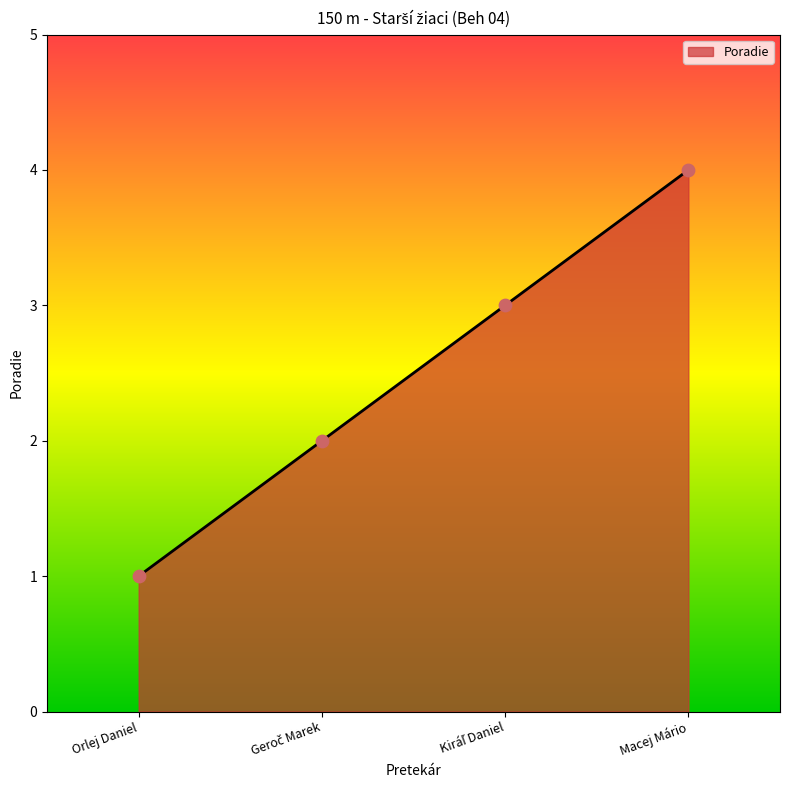

Which has a higher value, Orlej Daniel or Macej Mário?

Macej Mário